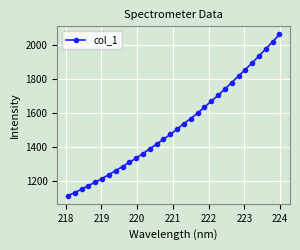

What is the minimum value shown in the chart?

1114.8